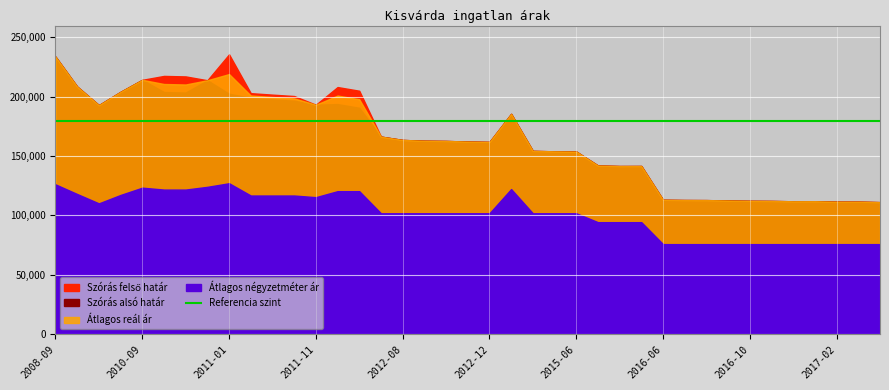

What is the average value of the Szórás felső határ series?

165073